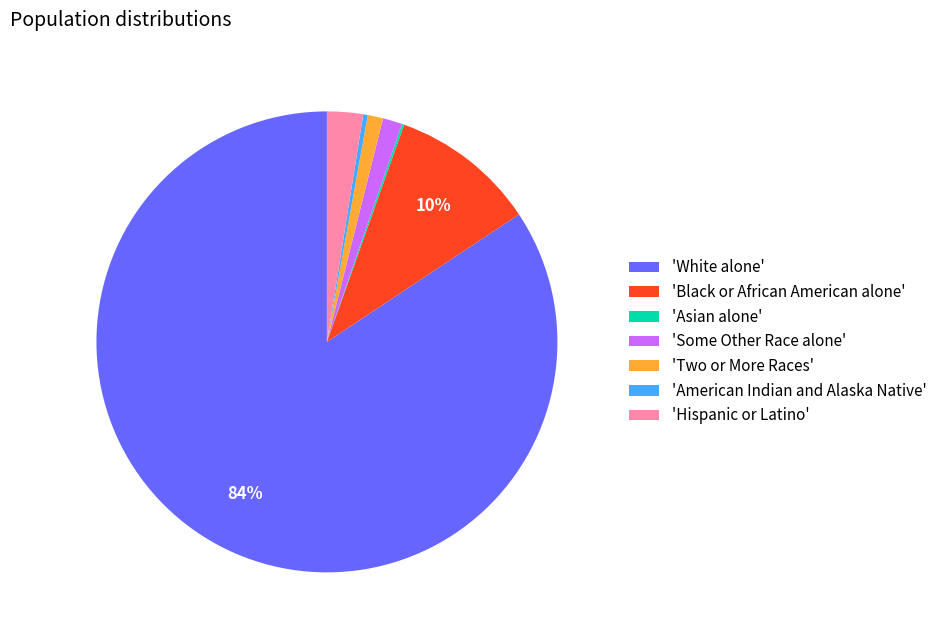

To the nearest percent, what is the average slice percentage?

14%